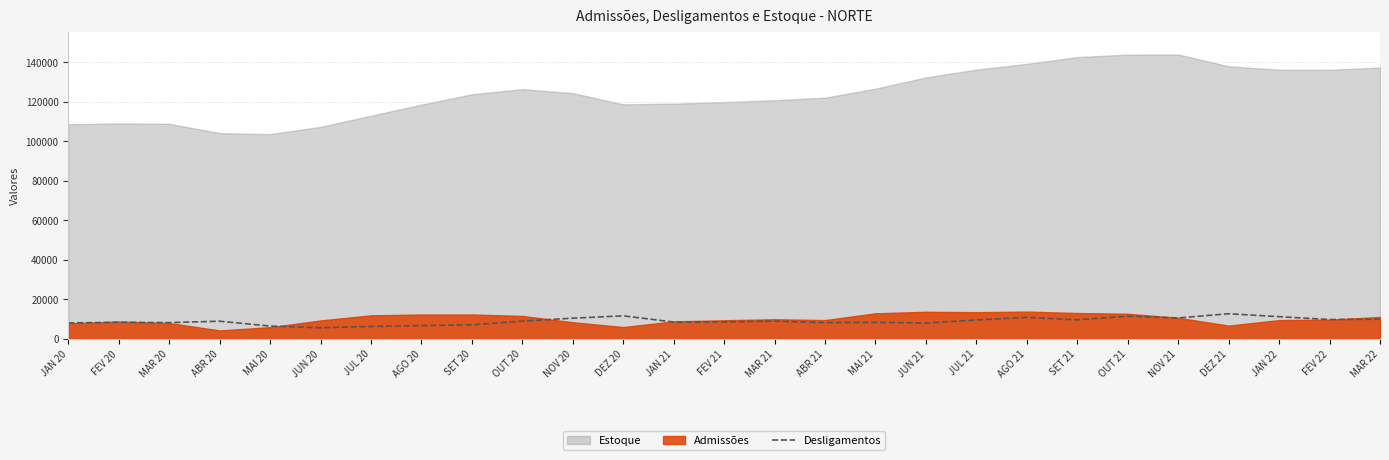

Is it true that the value at MAR 21 is 3338?

False